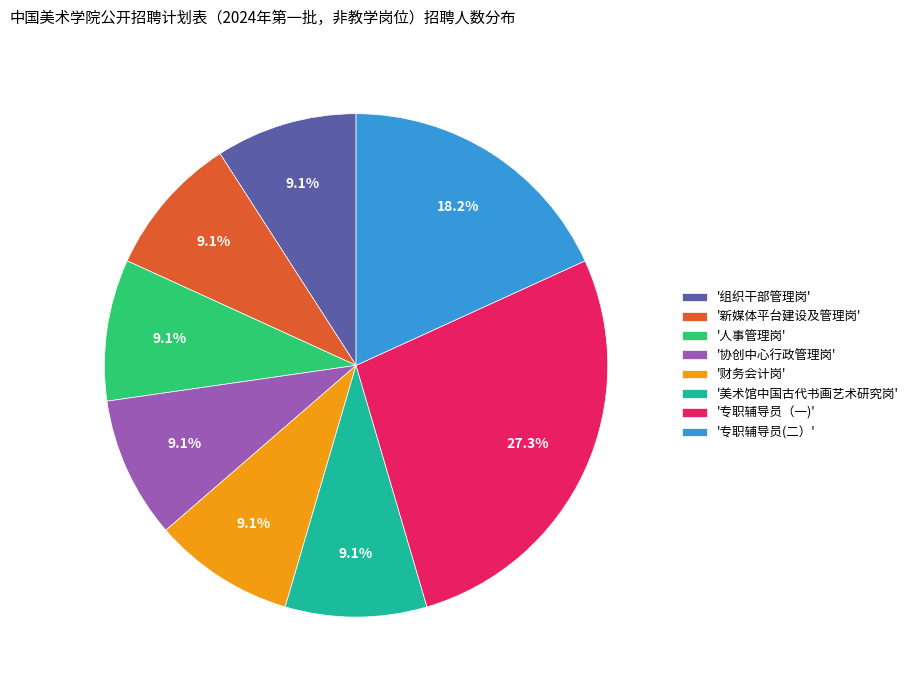

Is the sum of '财务会计岗' and '协创中心行政管理岗' greater than half?

No